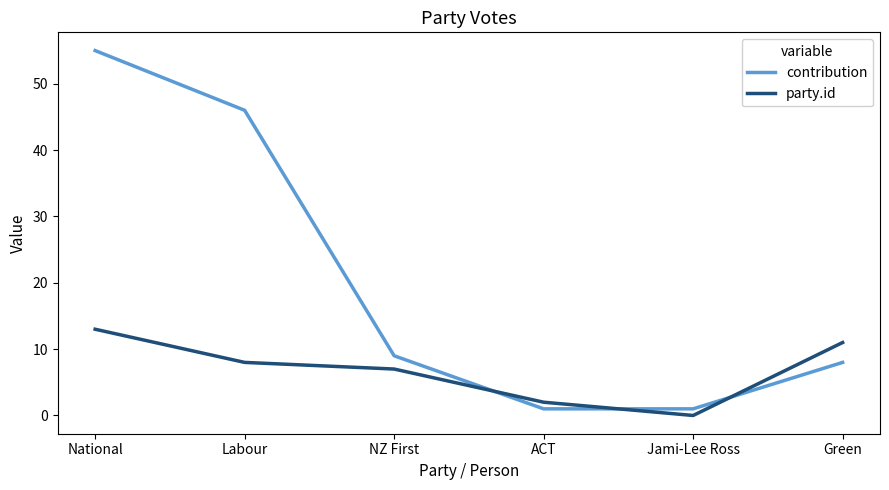

How many lines are shown in the chart?

2